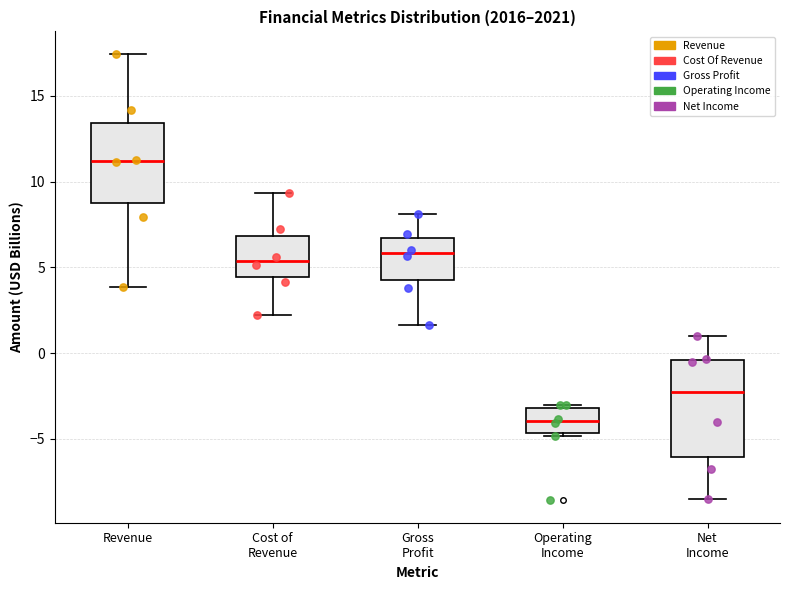

Reading left to right, transcribe this box plot: for each box, give where its median line is, the range the box spans, and where its two whiskers end, as read against the y-axis. The values are not printed on the chart, so give them approximately, as read against the axis.

Revenue: median 11.0, box 8.5 to 13.5, whiskers 4.0 to 17.5
Cost of Revenue: median 5.5, box 4.5 to 7.0, whiskers 2.0 to 9.5
Gross Profit: median 6.0, box 4.0 to 6.5, whiskers 1.5 to 8.0
Operating Income: median -4.0, box -4.5 to -3.0, whiskers -5.0 to -3.0 (just above the box's upper edge)
Net Income: median -2.5, box -6.0 to -0.5, whiskers -8.5 to 1.0